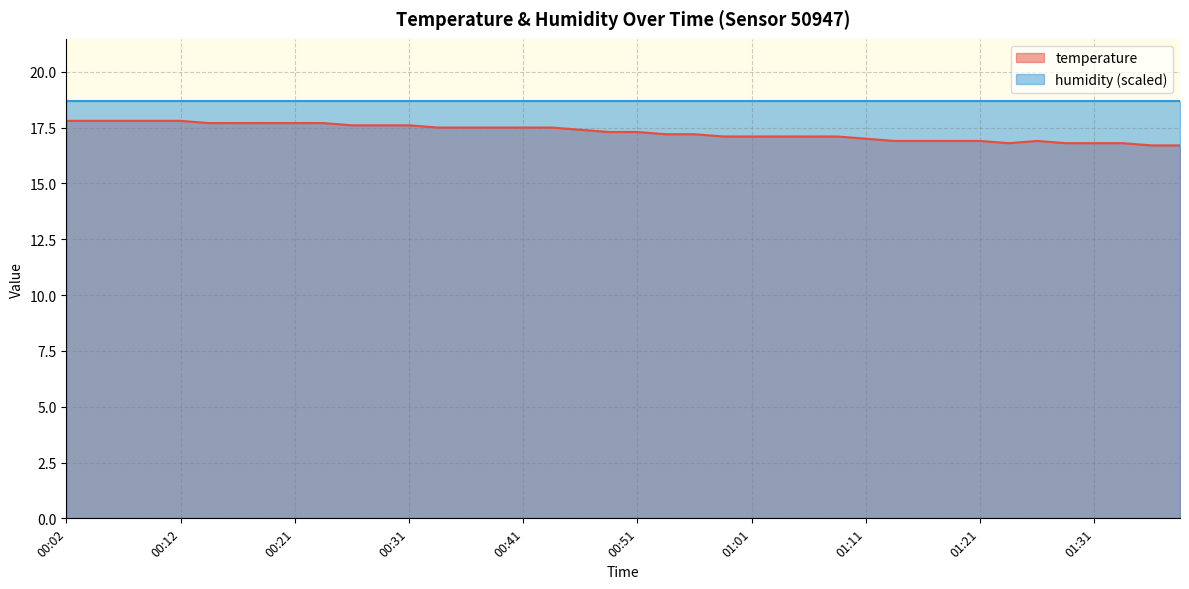

Approximately how many times larger is the value at 01:23 compared to 00:51?

1.0